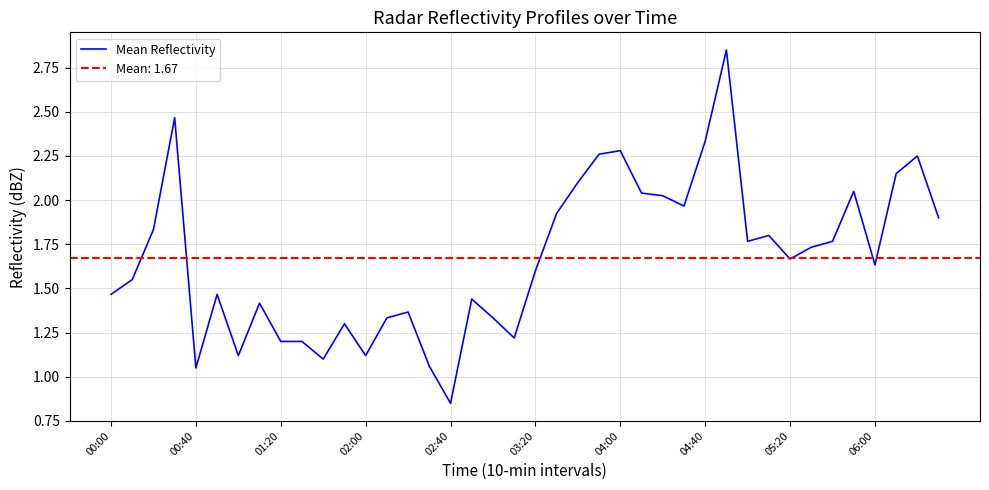

How many interior local valleys (lower than both neighbors) does the data have?

10